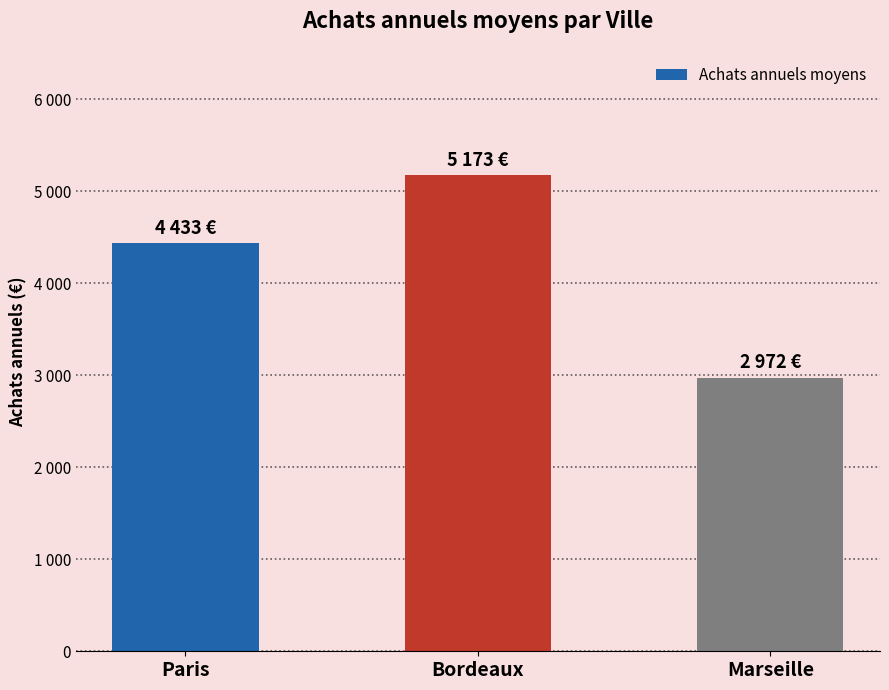

Are the bars horizontal?

No